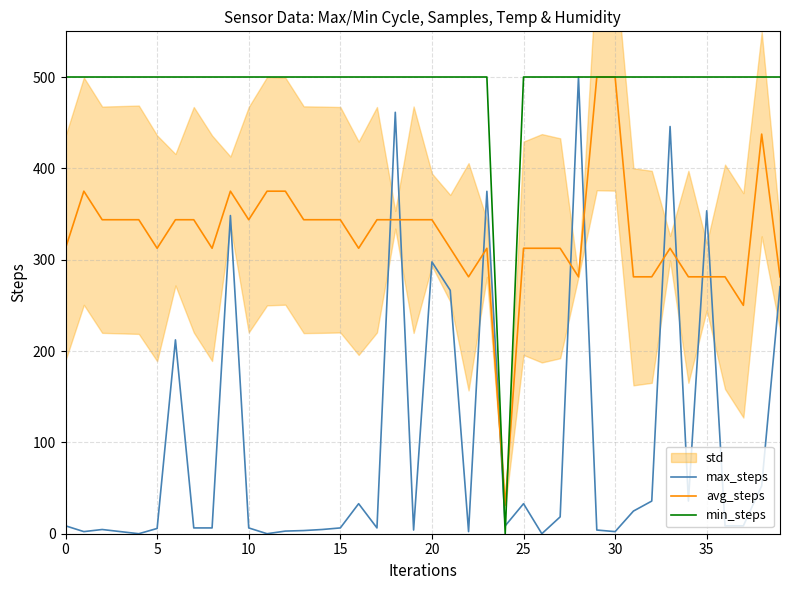

The avg_steps series shows 774.5 at 30. True or false?

False